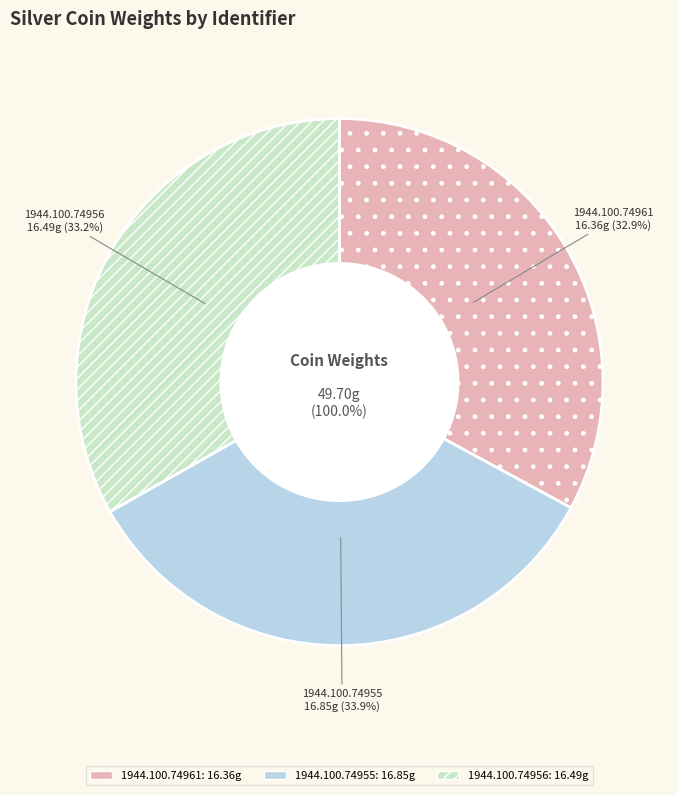

Which slice is the smallest?

1944.100.74961